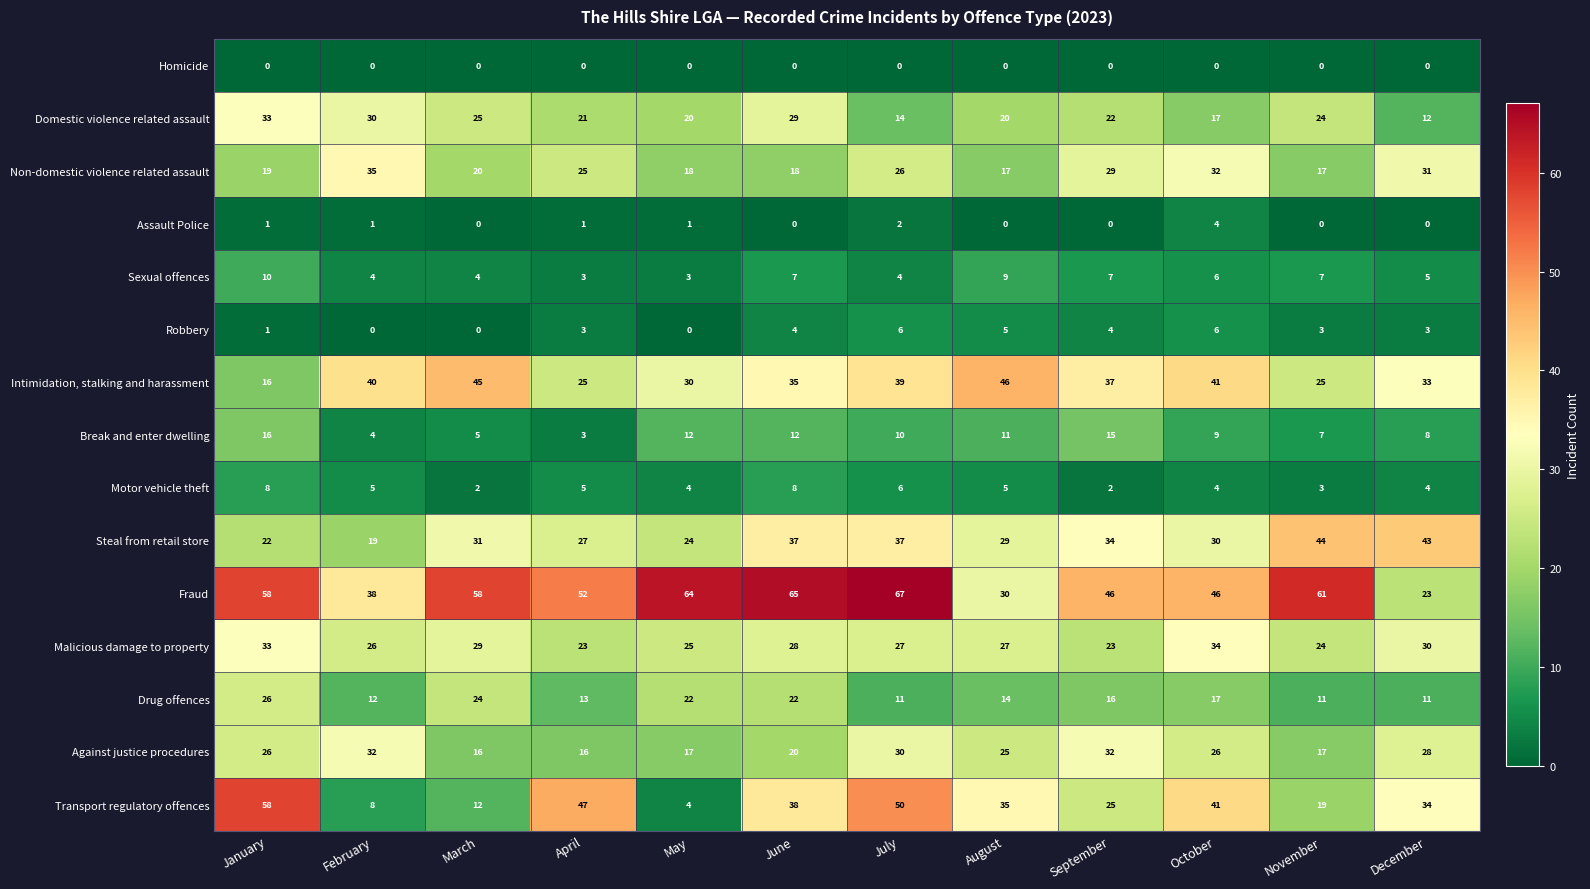

What is the sum of the Sexual offences values at August and January?

19